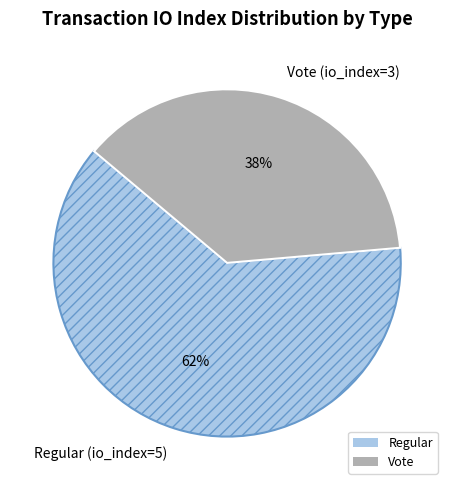

What percentage is the Regular (io_index=5) slice, to the nearest percent?

62%